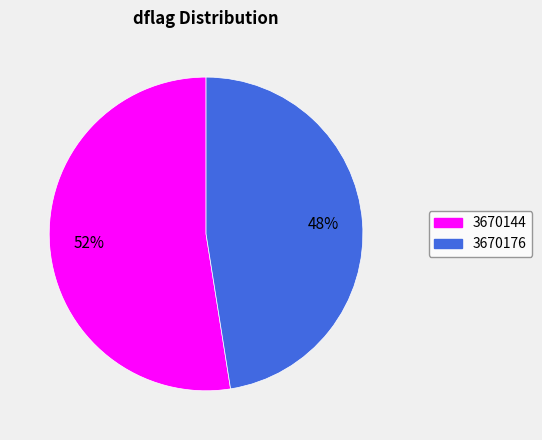

Is there any slice that represents more than half of the pie?

Yes